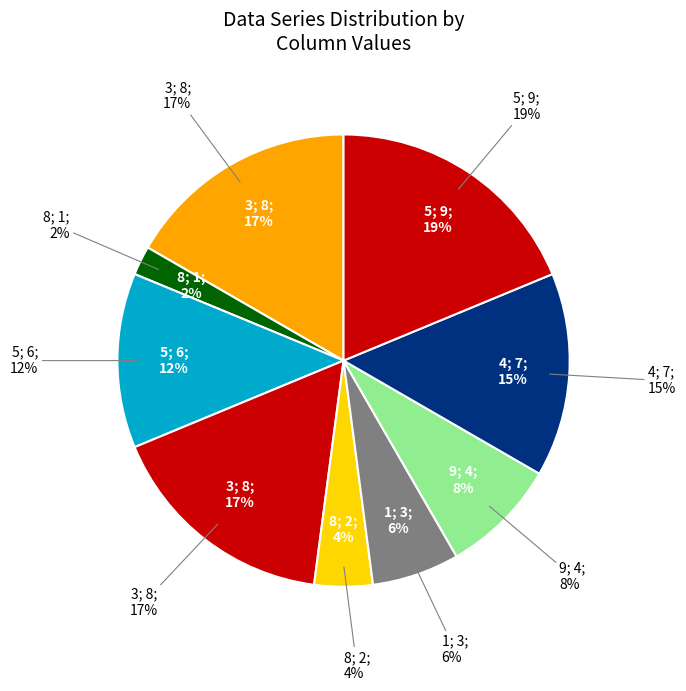

To the nearest percent, what is the difference between the 5 and 8 slice percentages?

10%